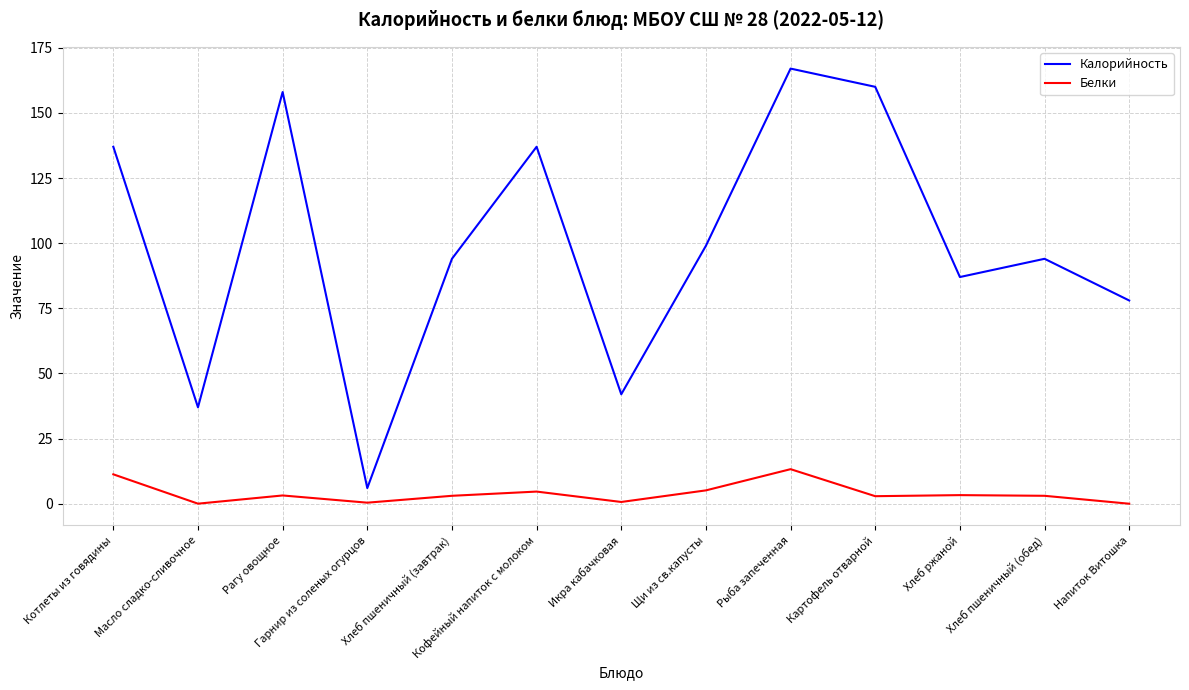

True or false: Белки and Калорийность intersect in this chart.

False